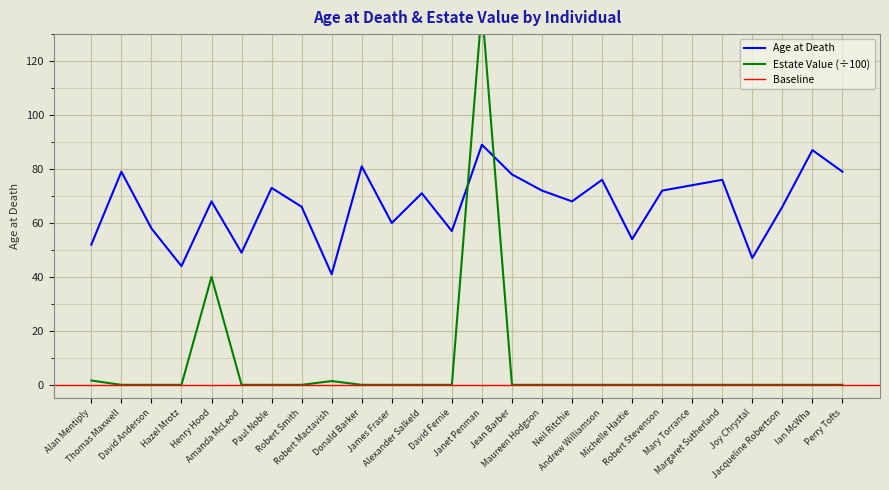

Reading left to right, list all the values displayed in this chart.

Age at Death: 52.0	79.0	58.0	44.0	68.0	49.0	73.0	66.0	41.0	81.0	60.0	71.0	57.0	89.0	78.0	72.0	68.0	76.0	54.0	72.0	74.0	76.0	47.0	66.0	87.0	79.0
Approximate Value of Estate: 1.6	0.0	0.0	0.0	40.0	0.0	0.0	0.0	1.4	0.0	0.0	0.0	0.0	140.0	0.0	0.0	0.0	0.0	0.0	0.0	0.0	0.0	0.0	0.0	0.0	0.0